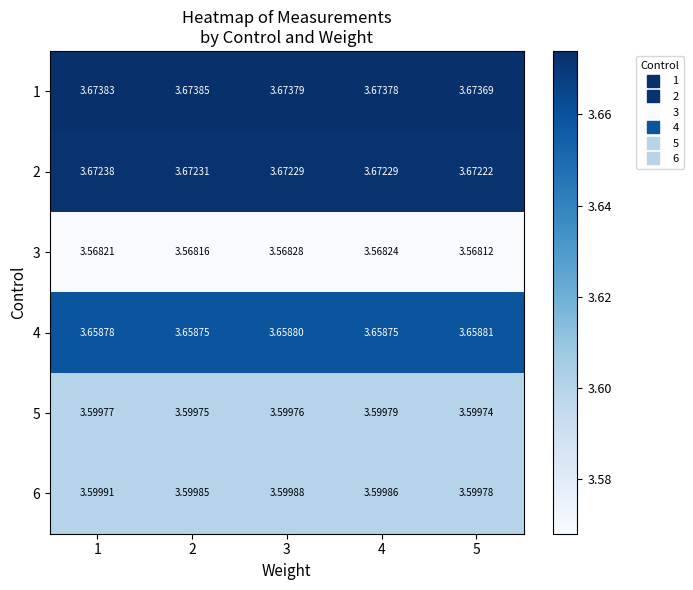

Is the value of 6 at 2 greater than the value of 2 at 1?

No